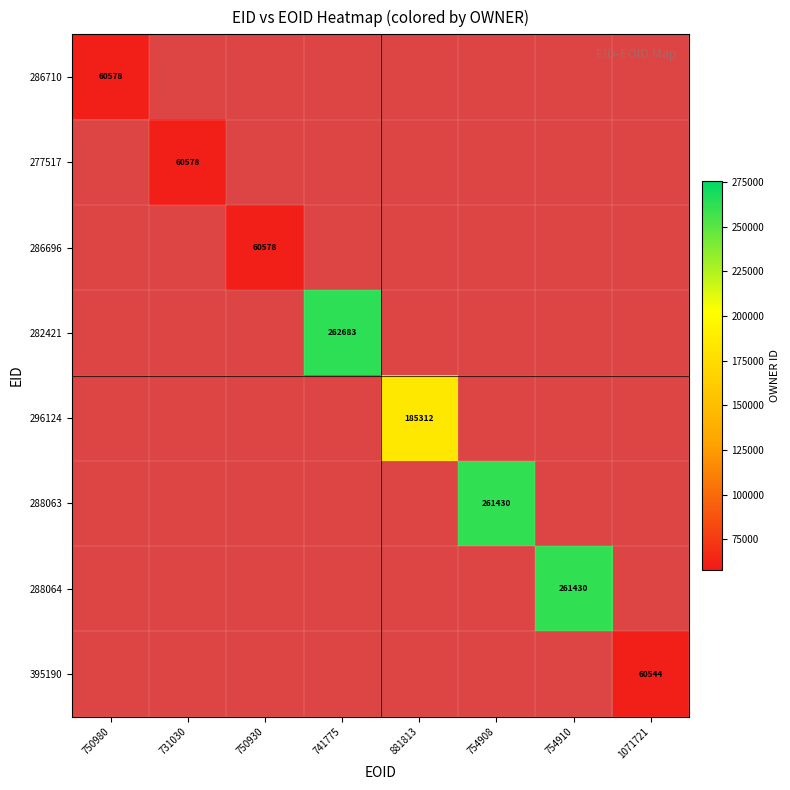

At which category does the chart reach its peak across all series?

741775